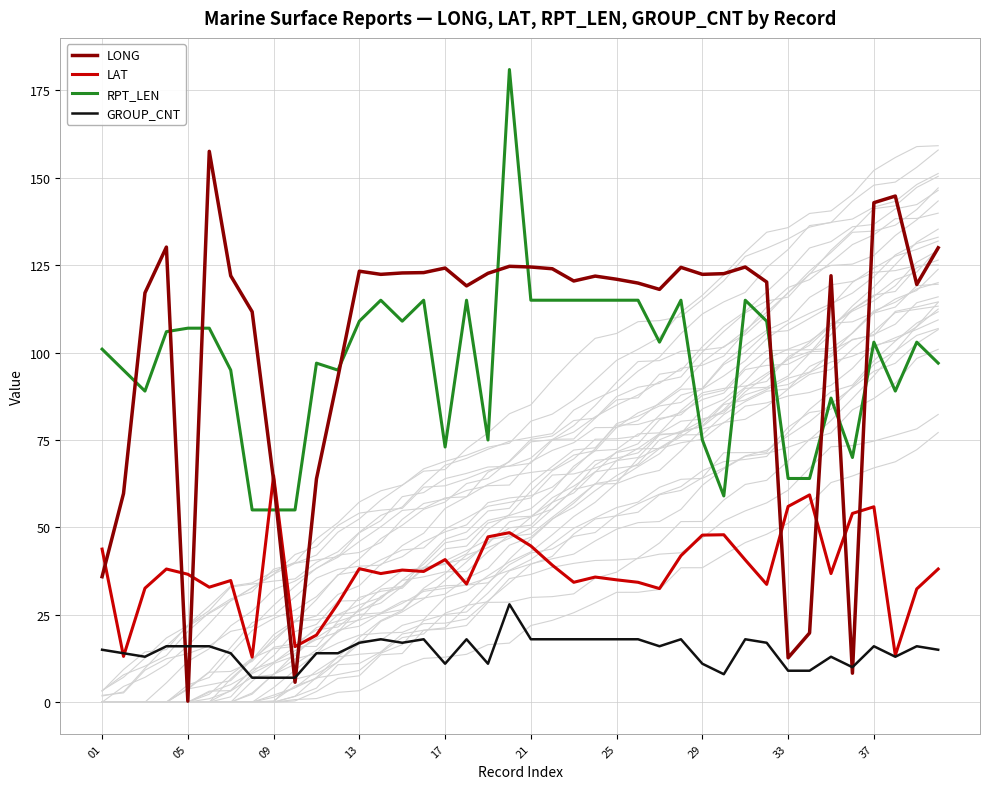

List the series in order of their peak value, highest first.

RPT_LEN, LONG, LAT, GROUP_CNT